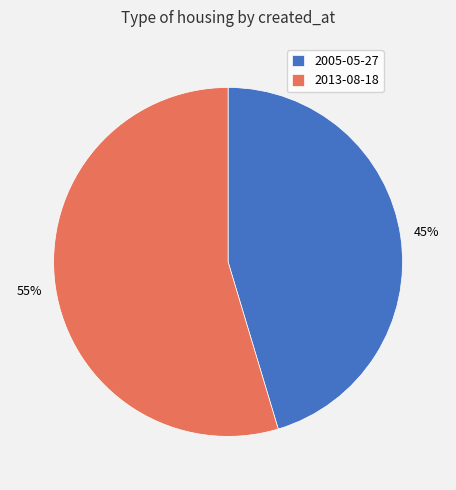

Rank the categories by value from lowest to highest.

2005-05-27, 2013-08-18